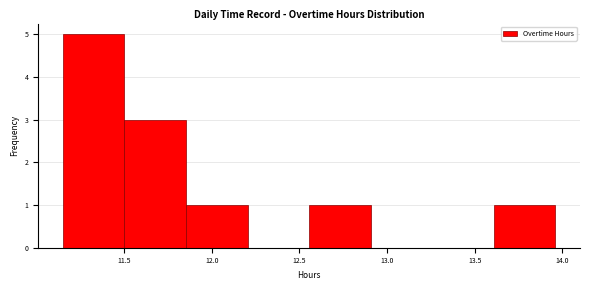

Reading left to right, transcribe this chart: for each bar, give the range it covers on the x-axis and its height. Neither the bar edges nor the heights are printed on the chart, so give them approximately, as read against the axes.

11.15 to 11.50: 5
11.50 to 11.85: 3
11.85 to 12.20: 1
12.20 to 12.55: 0
12.55 to 12.90: 1
12.90 to 13.25: 0
13.25 to 13.60: 0
13.60 to 13.95: 1